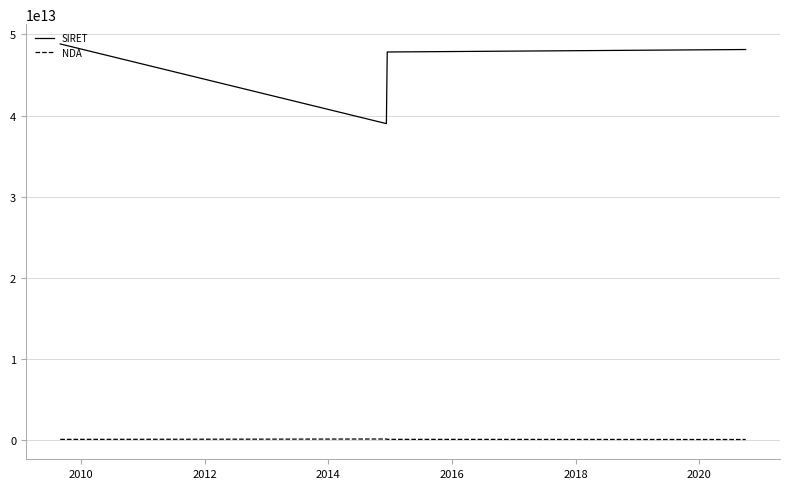

What are all the series names shown in the legend?

SIRET, NDA